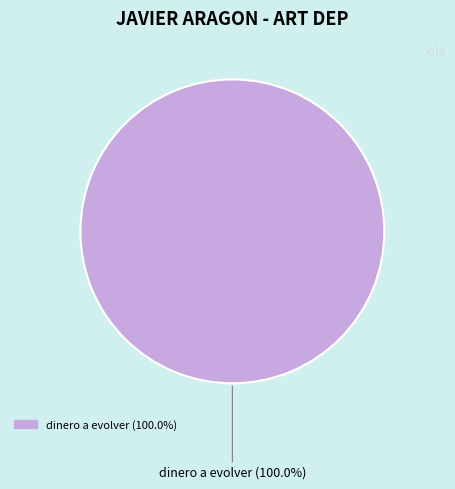

Is there any slice that represents more than half of the pie?

Yes